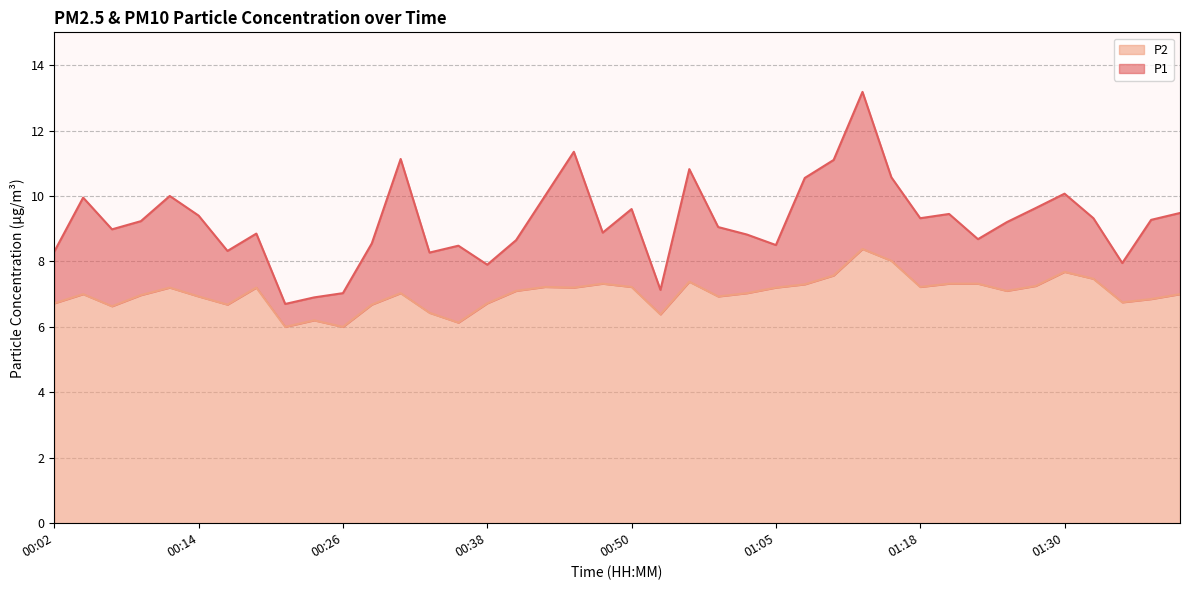

At 00:16, list the series in order from smallest to largest.

P2, P1